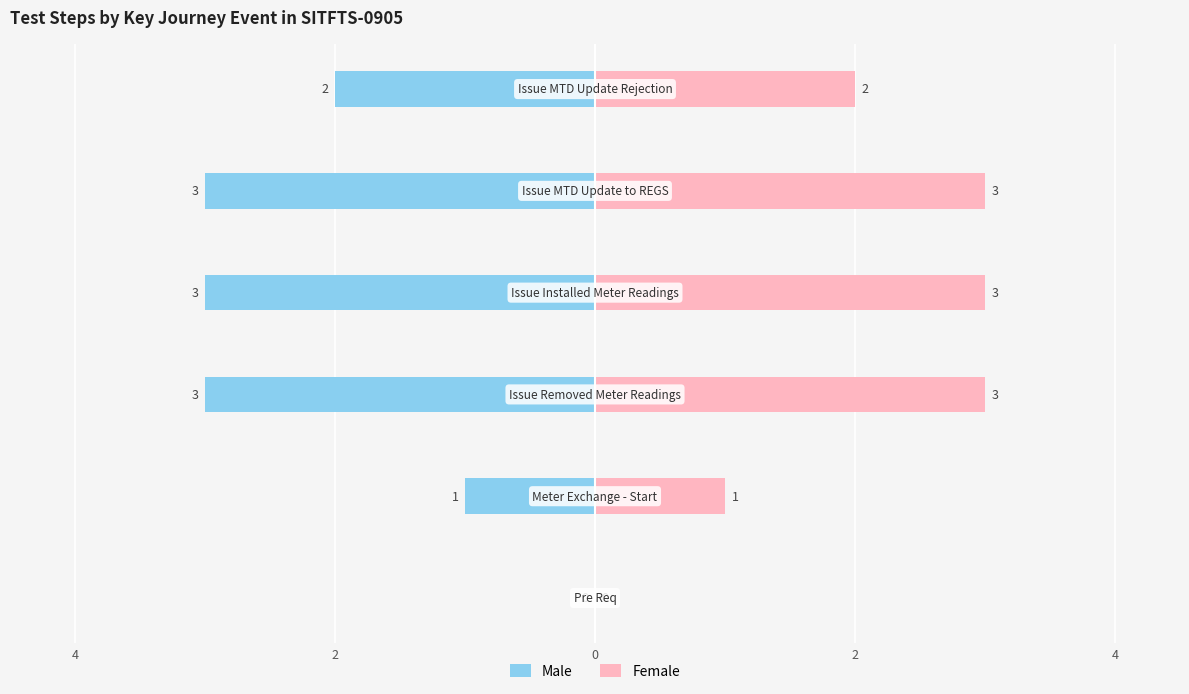

Reading left to right, list all the values displayed in this chart.

Male: 0	-1	-3	-3	-3	-2
Female: 0	1	3	3	3	2